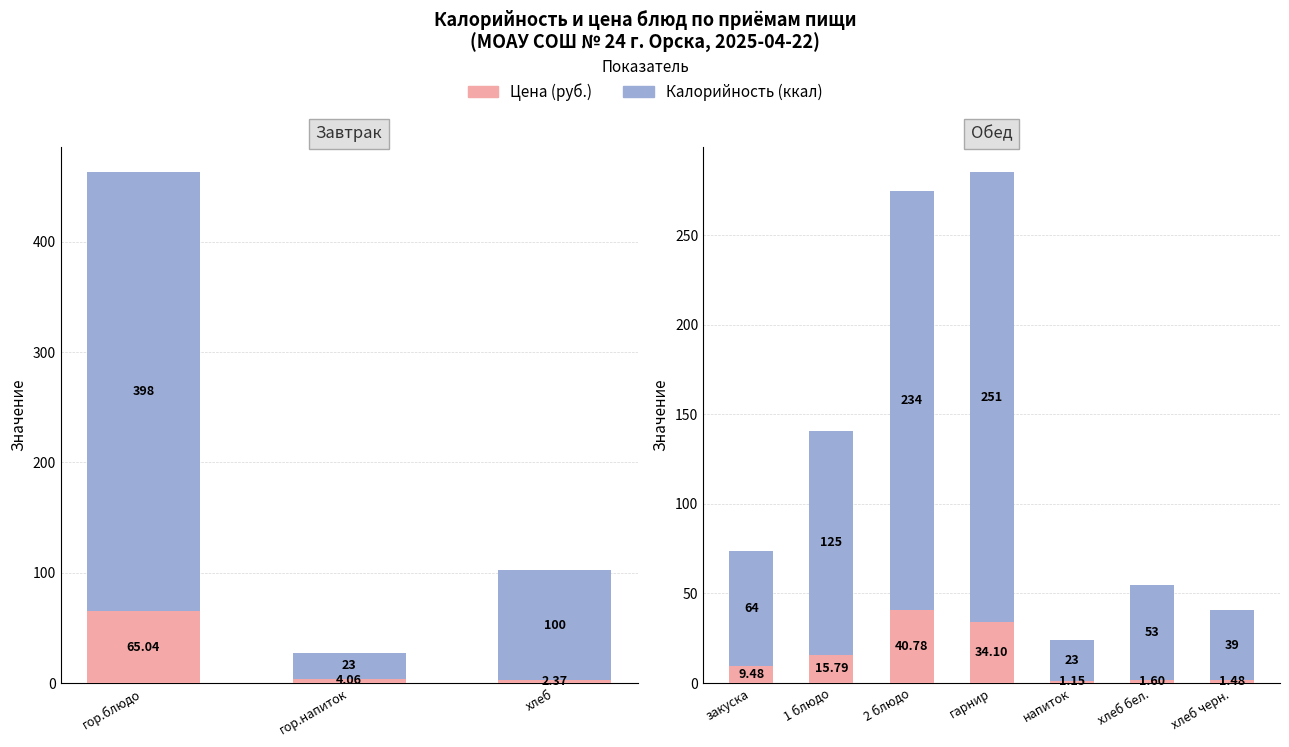

At 1 блюдо, list the series in order from largest to smallest.

Калорийность (ккал), Цена (руб.)